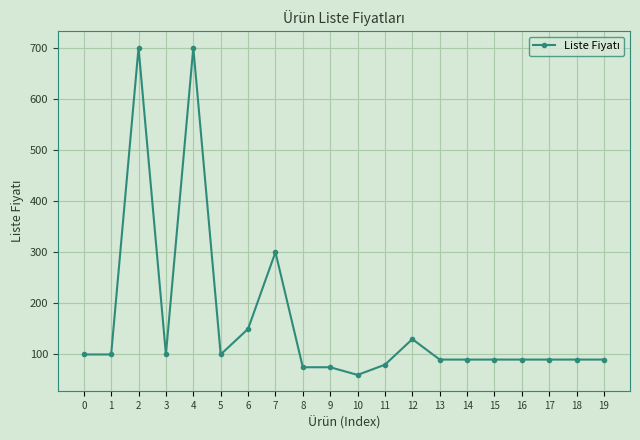

What is the difference between the maximum and minimum values?

640